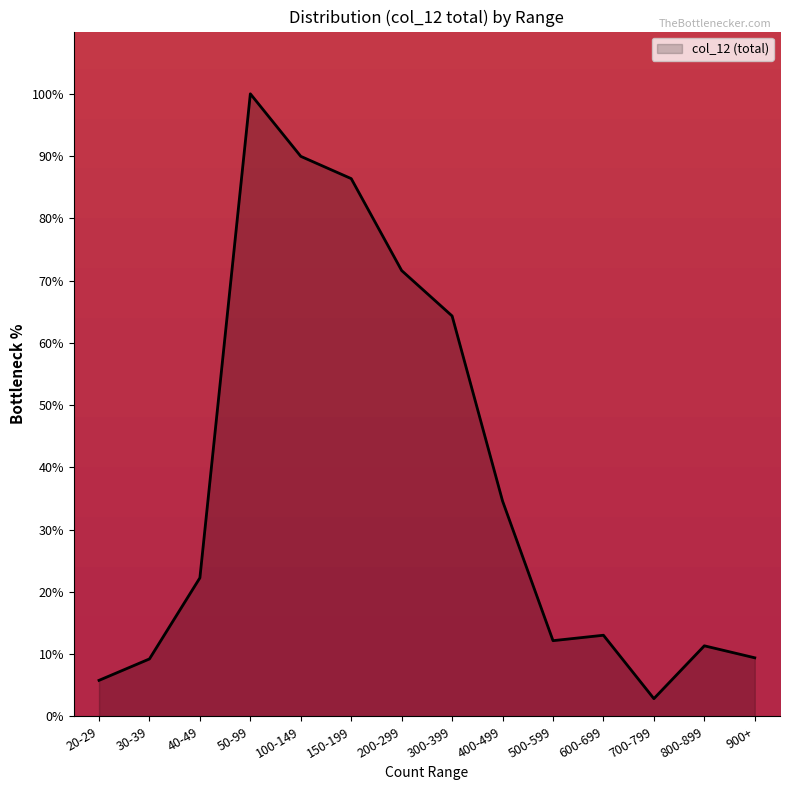

Where does the data first go above 22?

40-49